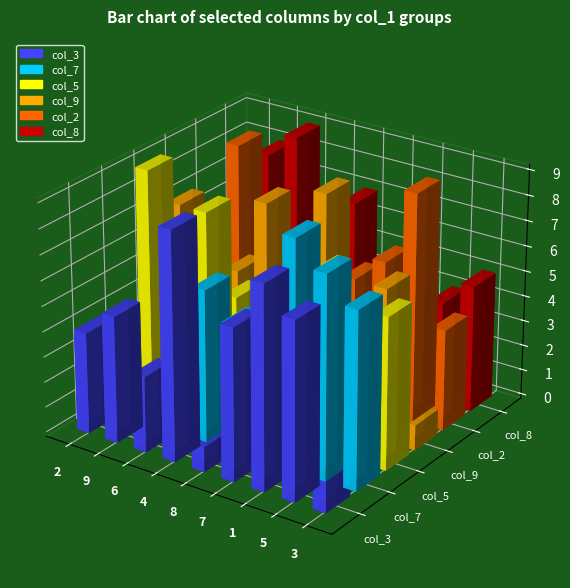

Which series has the largest range (max minus min)?

col_3